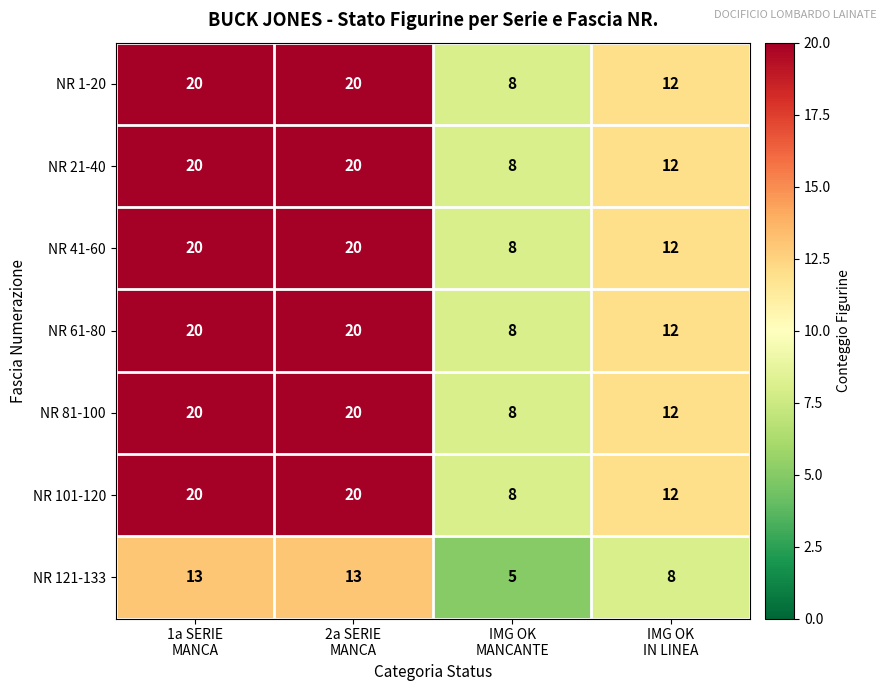

How many NR 1-20 values are between 12 and 20?

3